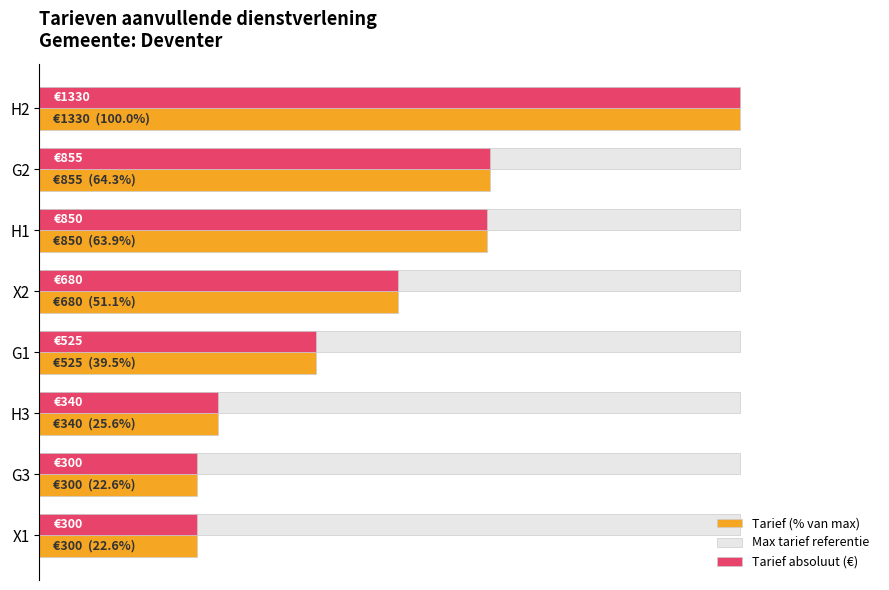

What are all the series names shown in the legend?

Tarief (% van max), Max tarief referentie, Tarief absoluut (€)